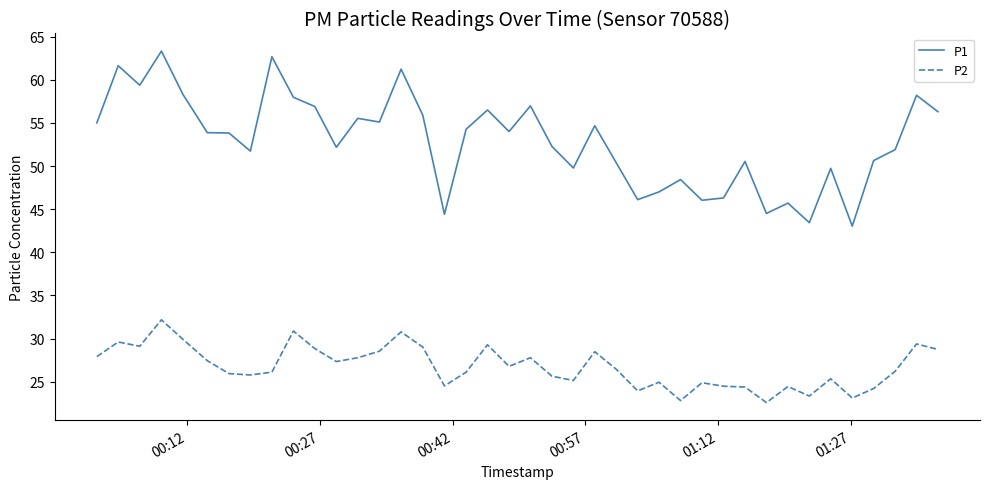

True or false: P2 and P1 intersect in this chart.

False